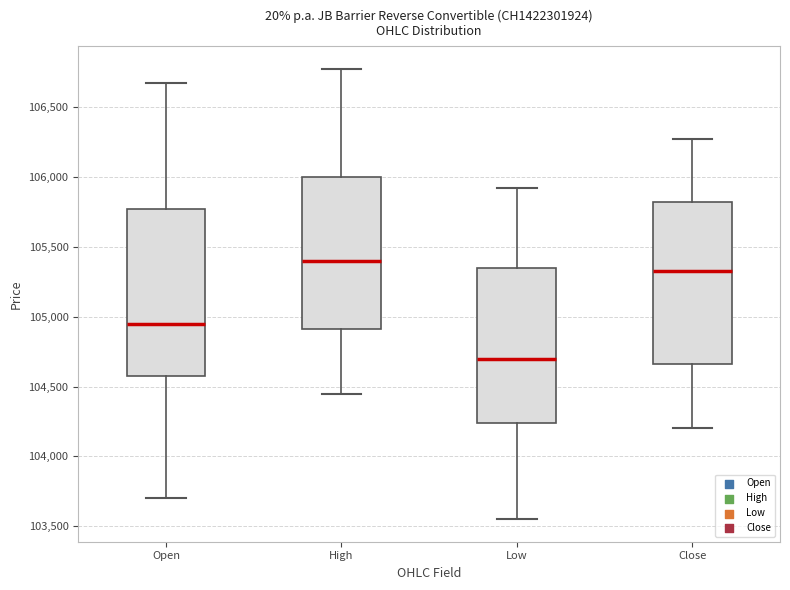

Reading left to right, transcribe this box plot: for each box, give where its median line is, the range the box spans, and where its two whiskers end, as read against the y-axis. The values are not printed on the chart, so give them approximately, as read against the axis.

Open: median 104950, box 104600 to 105800, whiskers 103700 to 106700
High: median 105400, box 104900 to 106000, whiskers 104450 to 106800
Low: median 104700, box 104250 to 105350, whiskers 103550 to 105950
Close: median 105350, box 104650 to 105850, whiskers 104200 to 106300